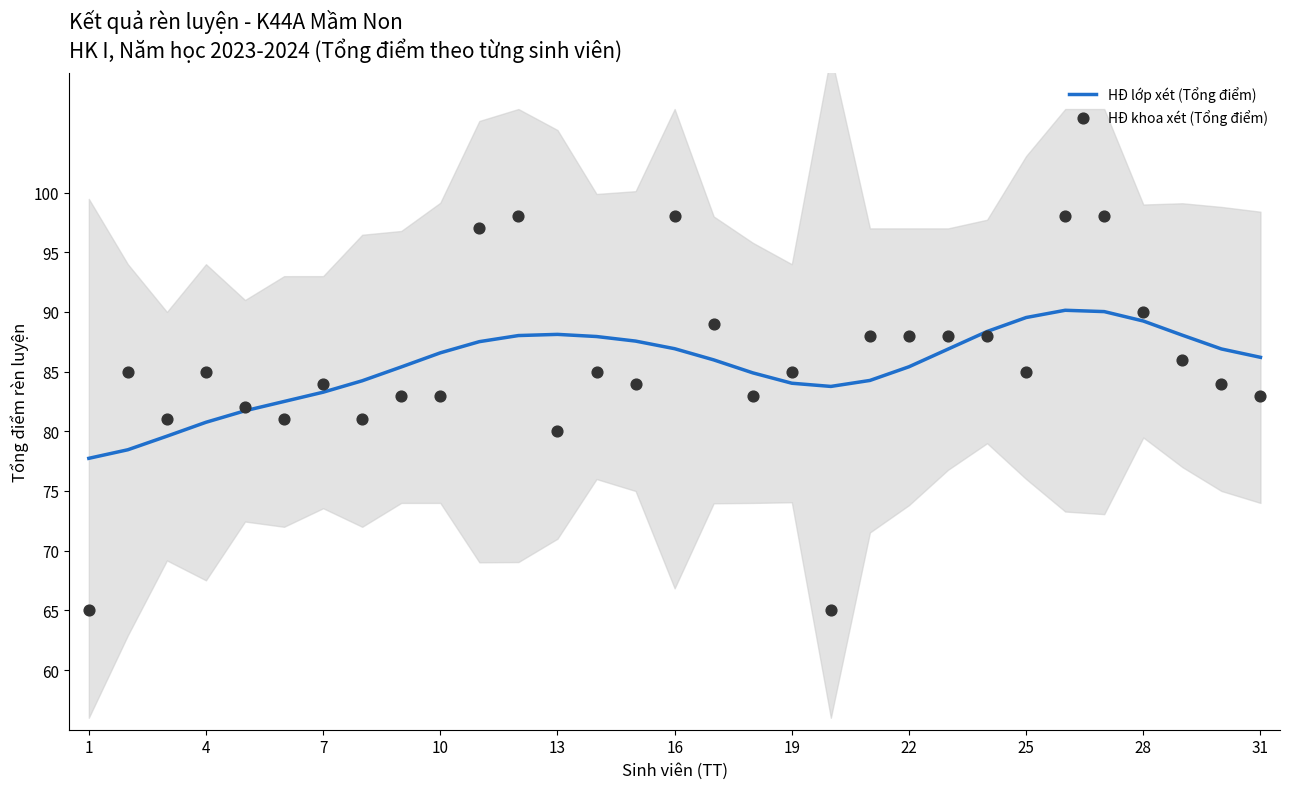

What is the maximum value for HĐ lớp xét (Tổng điểm)?

90.1